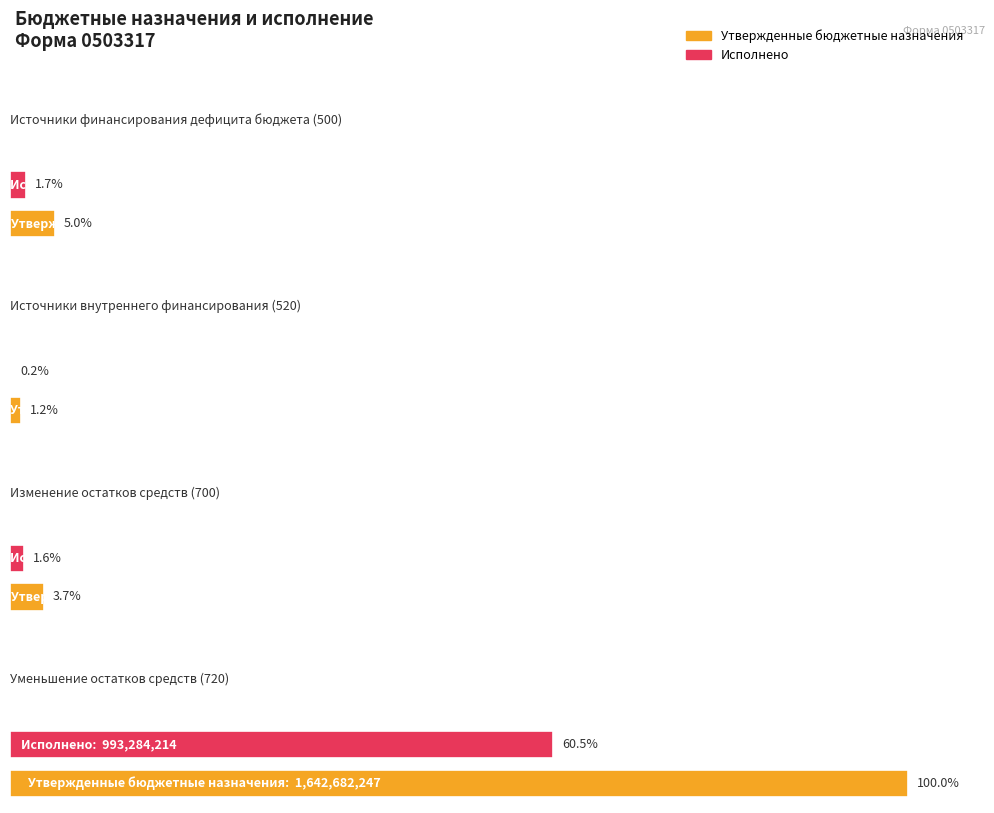

What is the average value of the Исполнено series?

262575947.8